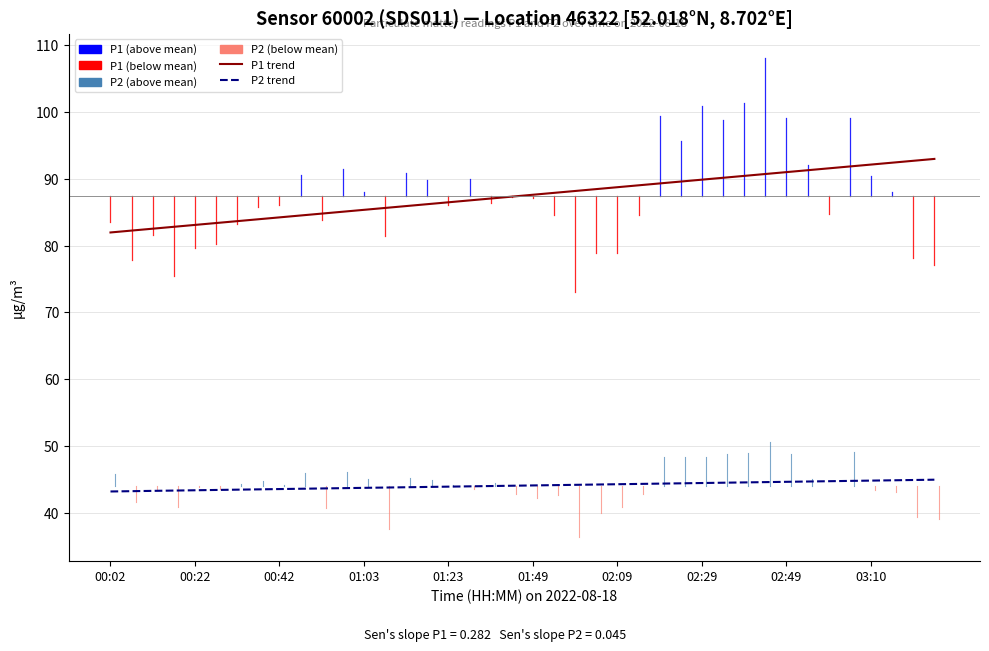

Reading right to left, transcribe all the data shown in this chart.

P1: 77.0	78.2	88.0	90.4	99.1	84.7	92.0	99.1	108.1	101.3	98.8	101.0	95.7	99.5	84.6	78.9	78.9	73.0	84.5	87.1	87.2	86.4	90.0	86.1	89.8	90.8	81.4	88.0	91.4	83.8	90.6	86.1	85.8	83.3	80.3	79.6	75.4	81.5	77.8	83.5
P2: 39.0	39.4	43.1	43.3	49.1	44.0	45.1	48.8	50.6	48.9	48.8	48.3	48.3	48.4	42.8	40.9	40.0	36.4	42.7	42.1	42.7	44.4	43.5	44.1	44.9	45.2	37.5	45.1	46.1	40.6	45.9	44.2	44.8	44.3	43.5	43.9	40.9	43.5	41.5	45.8